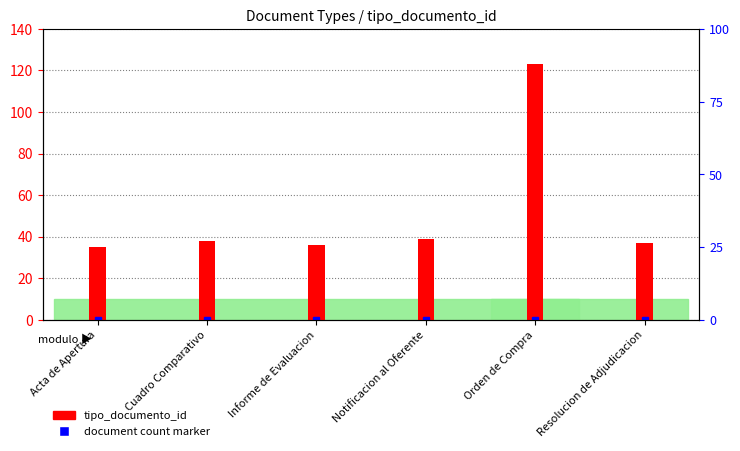

How many values are below 38?

3